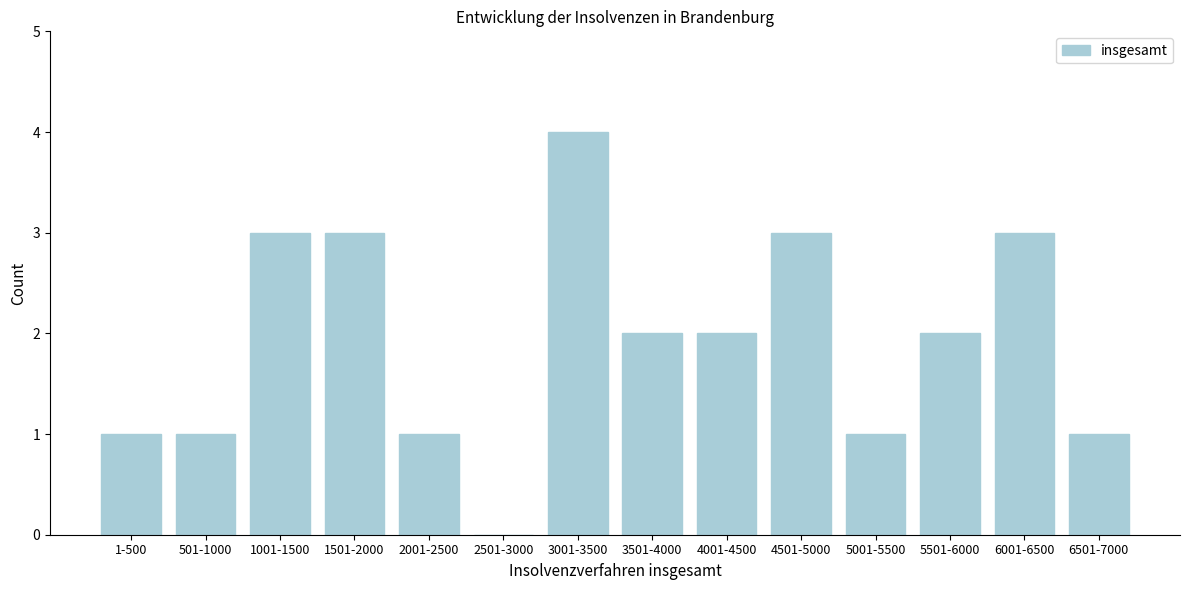

Reading left to right, extract all data points from this chart.

1-500=1	501-1000=1	1001-1500=3	1501-2000=3	2001-2500=1	2501-3000=0	3001-3500=4	3501-4000=2	4001-4500=2	4501-5000=3	5001-5500=1	5501-6000=2	6001-6500=3	6501-7000=1